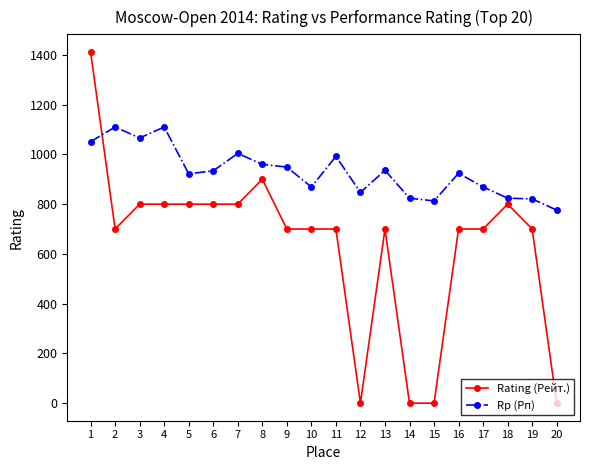

What is the difference between the Rp (Рп) values at 4 and 1?

59